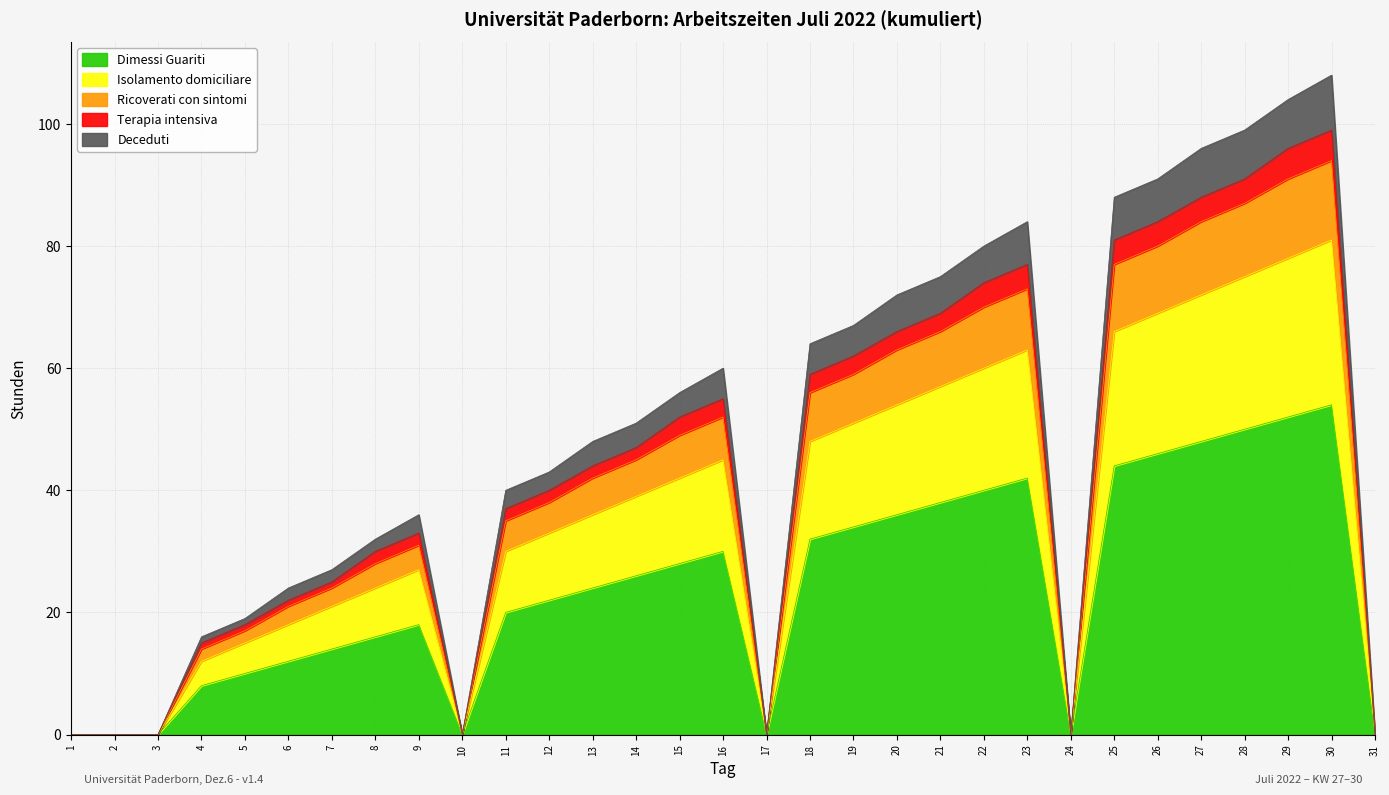

The value of Dimessi Guariti at 7 is 14. True or false?

True